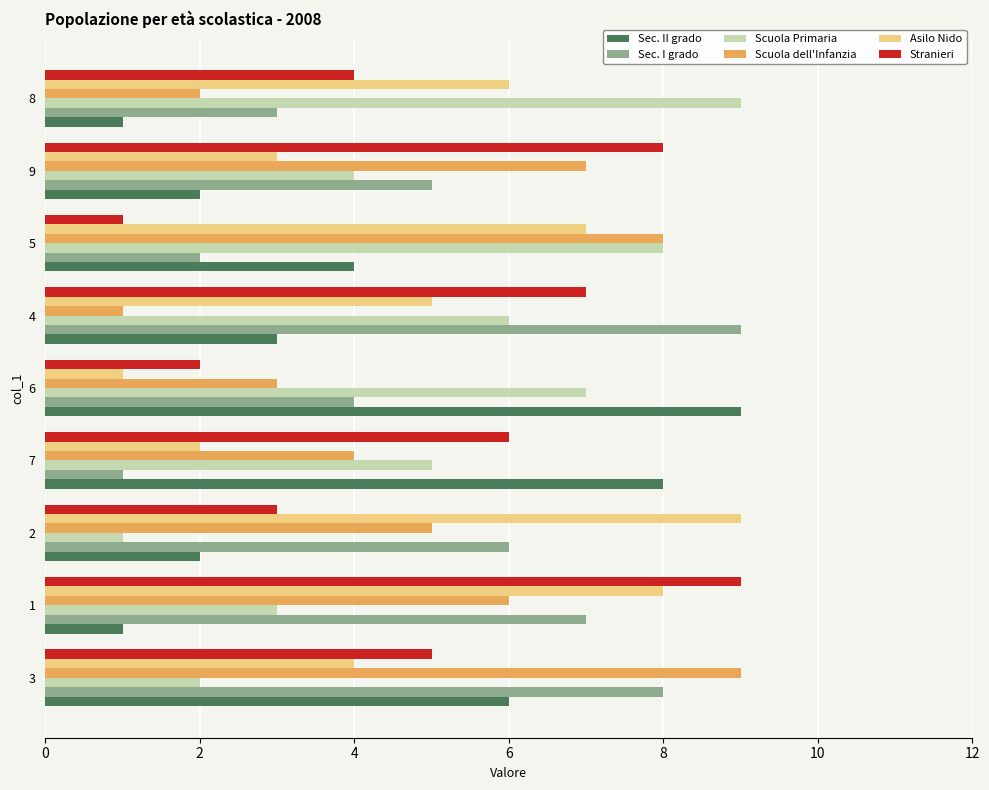

How many series are shown in this chart?

6